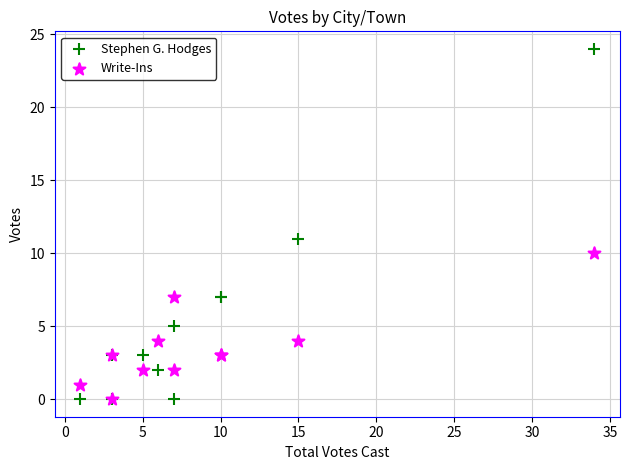

Which series has the widest spread of Y values?

Stephen G. Hodges